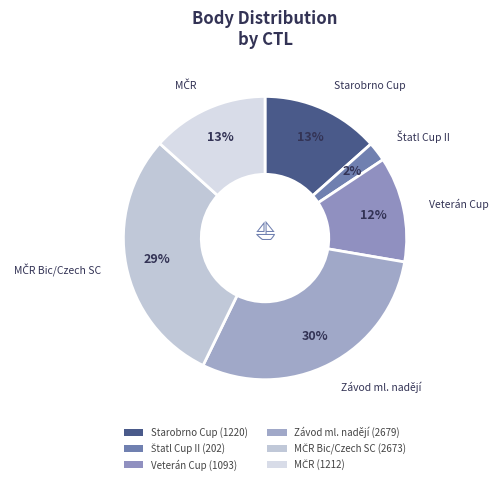

How many segments does this pie chart have?

6